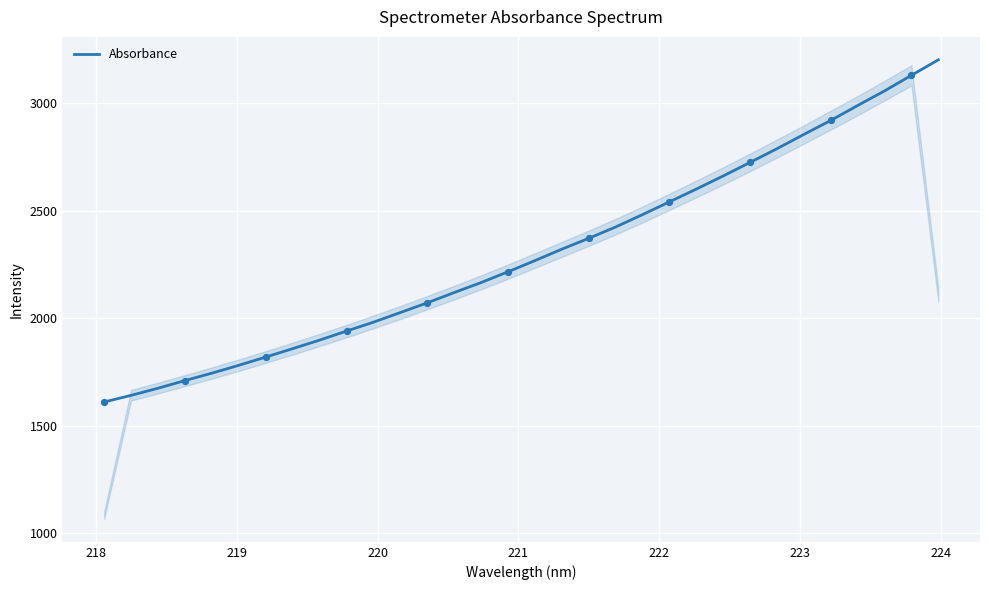

What is the minimum value shown in the chart?

1610.6